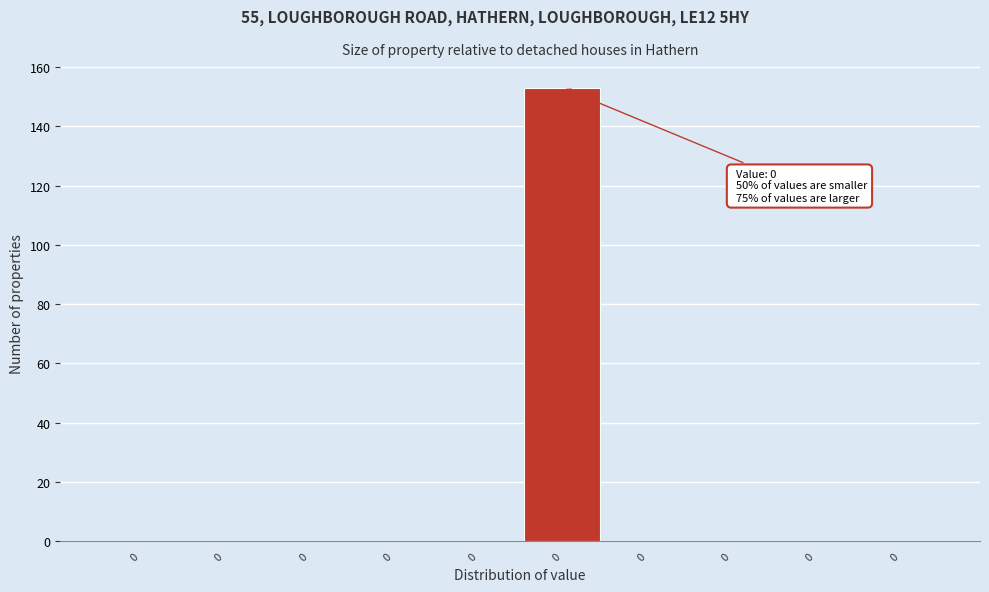

How many distinct data groups are displayed?

1